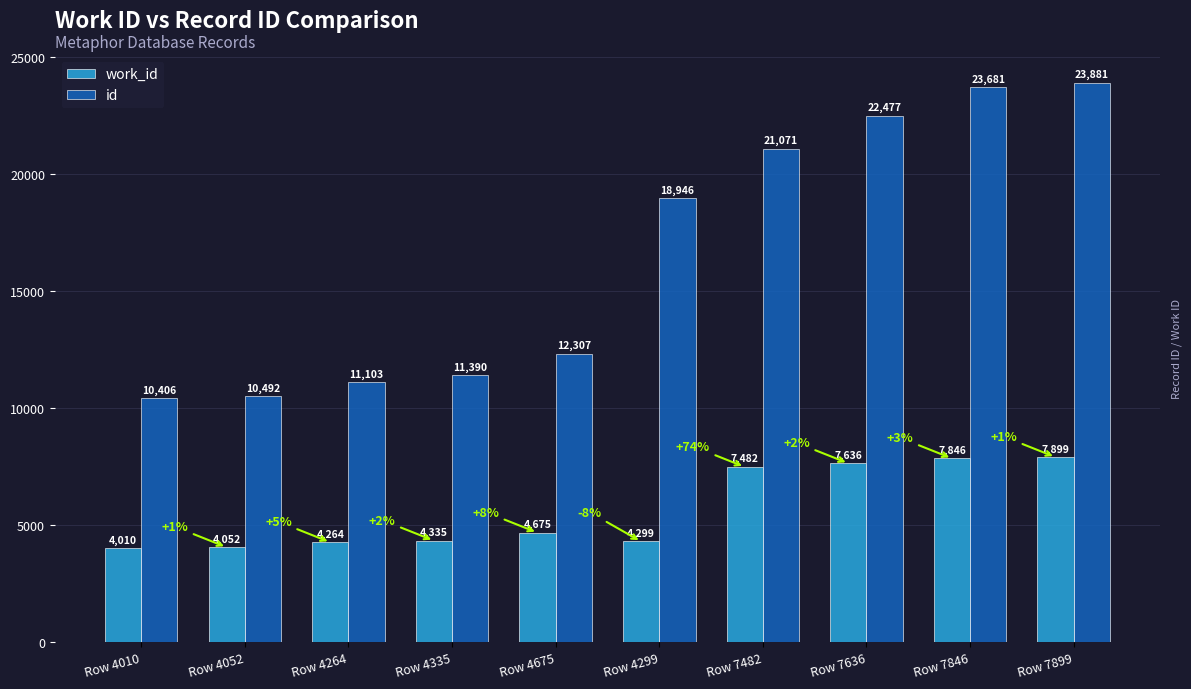

Where is work_id nearest to the value 5954?

Row 4675